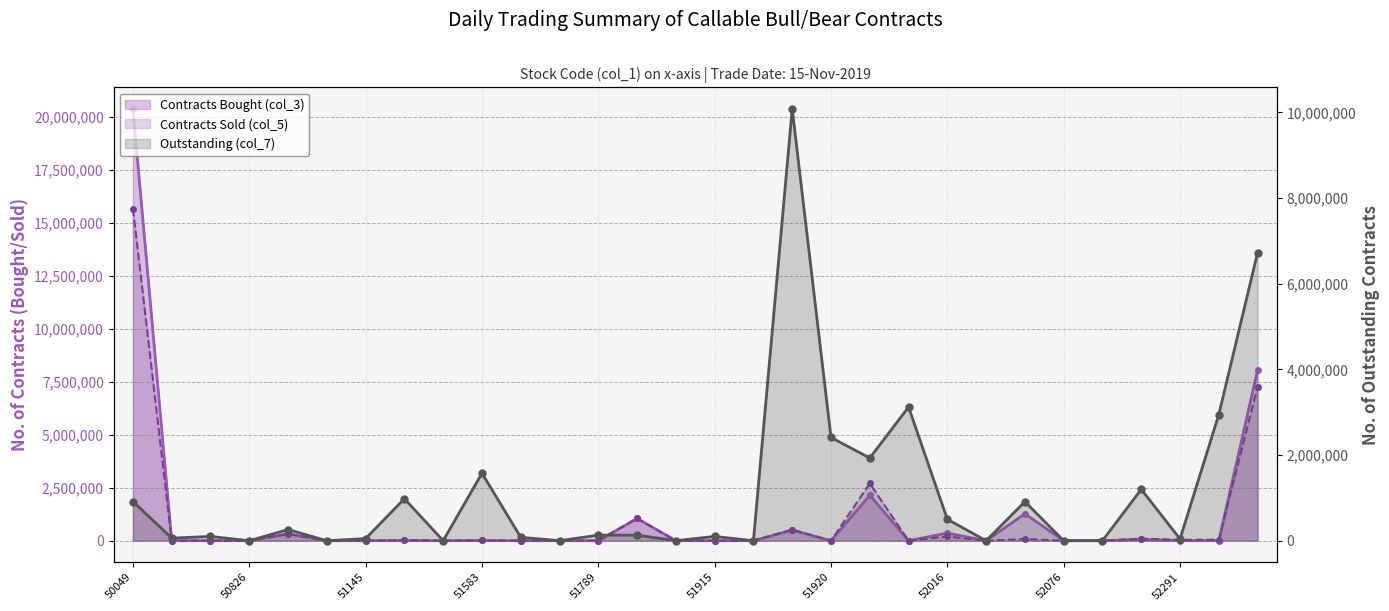

Reading left to right, list all the values displayed in this chart.

Contracts Bought (col_3): 50049=20370000	50462=0	50759=0	50826=0	50901=320000	51041=0	51145=0	51435=10000	51487=0	51583=10000	51711=0	51788=0	51789=0	51847=1050000	51848=0	51915=0	51918=0	51919=500000	51920=0	52014=2140000	52015=0	52016=360000	52019=0	52075=1270000	52076=0	52157=0	52290=60000	52291=0	52297=0	52299=8045000
Contracts Sold (col_5): 50049=15660000	50462=0	50759=0	50826=0	50901=320000	51041=0	51145=0	51435=30000	51487=0	51583=10000	51711=0	51788=0	51789=0	51847=1050000	51848=0	51915=0	51918=0	51919=520000	51920=0	52014=2700000	52015=0	52016=200000	52019=0	52075=80000	52076=0	52157=0	52290=100000	52291=40000	52297=50000	52299=7265000
Outstanding (col_7): 50049=915000	50462=60000	50759=100000	50826=0	50901=260000	51041=0	51145=50000	51435=980000	51487=0	51583=1575000	51711=80000	51788=0	51789=130000	51847=130000	51848=0	51915=100000	51918=0	51919=10080000	51920=2410000	52014=1930000	52015=3120000	52016=500000	52019=0	52075=910000	52076=0	52157=0	52290=1200000	52291=40000	52297=2945000	52299=6725000